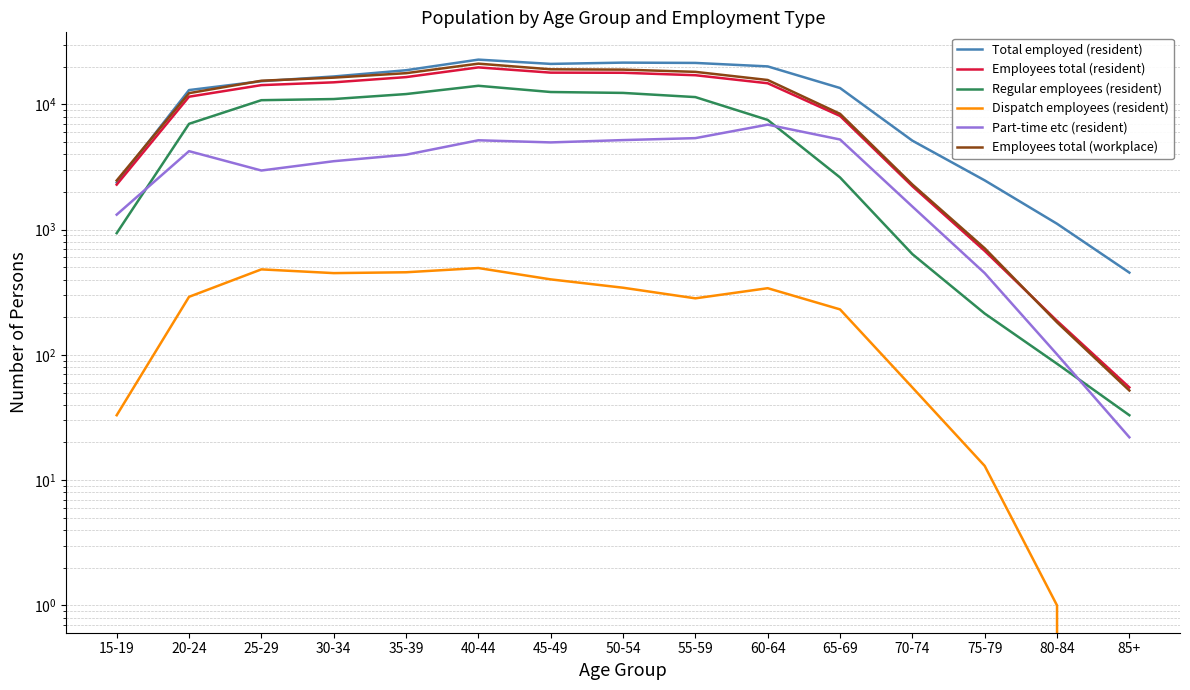

What is the sum of the Part-time etc (resident) values at 65-69 and 15-19?

6566